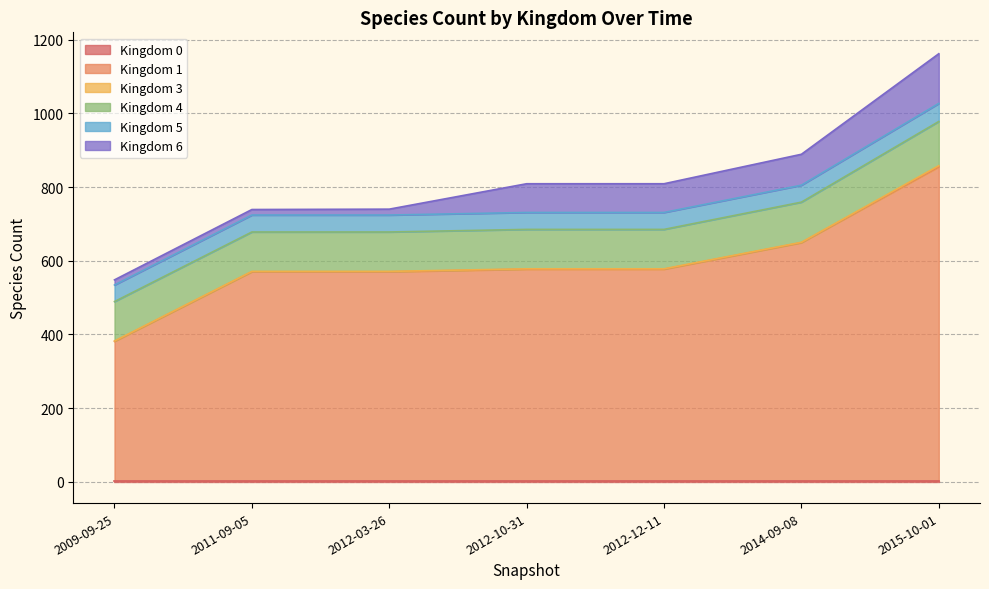

At which category is the sum across all series the highest?

2015-10-01